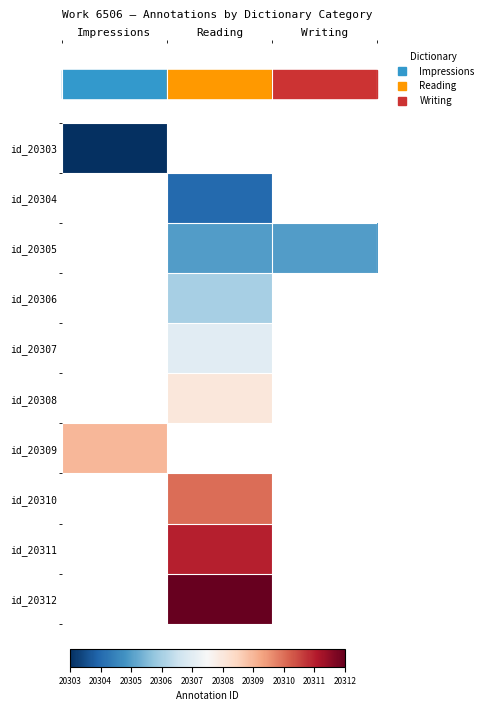

What value does the id_20305 series have at Writing?

20305.0